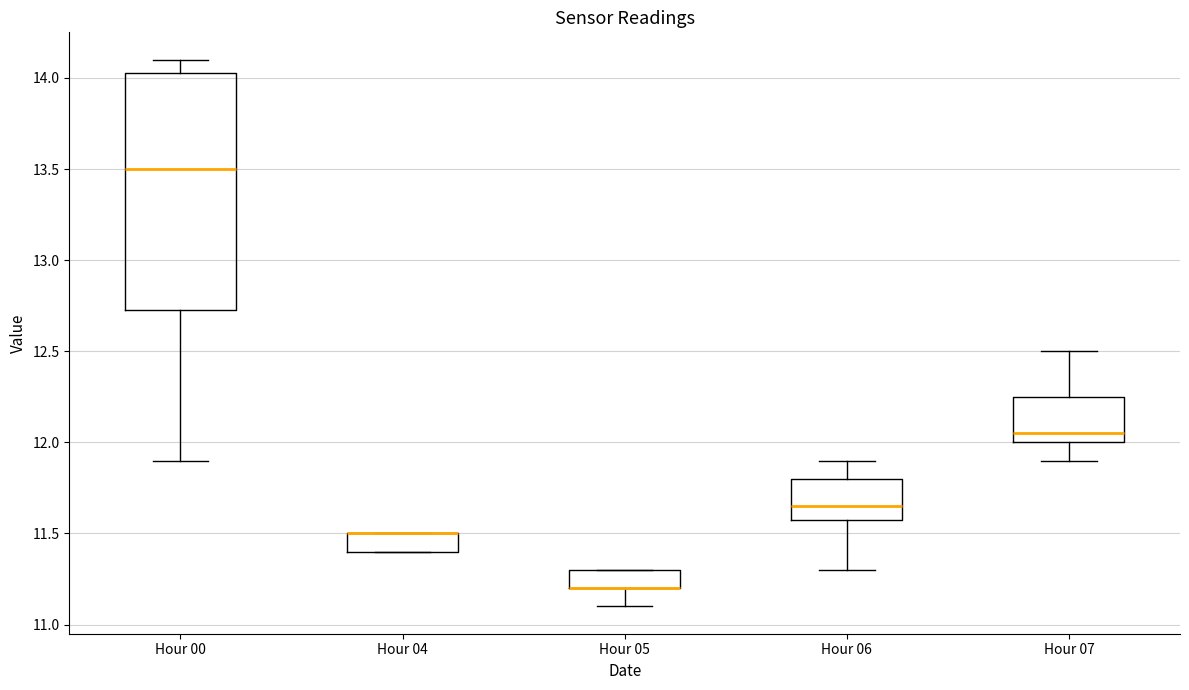

Where is the upper edge of the box for Hour 07 on the y-axis? The values are not printed on the chart, so give them approximately, as read against the axis.

12.25